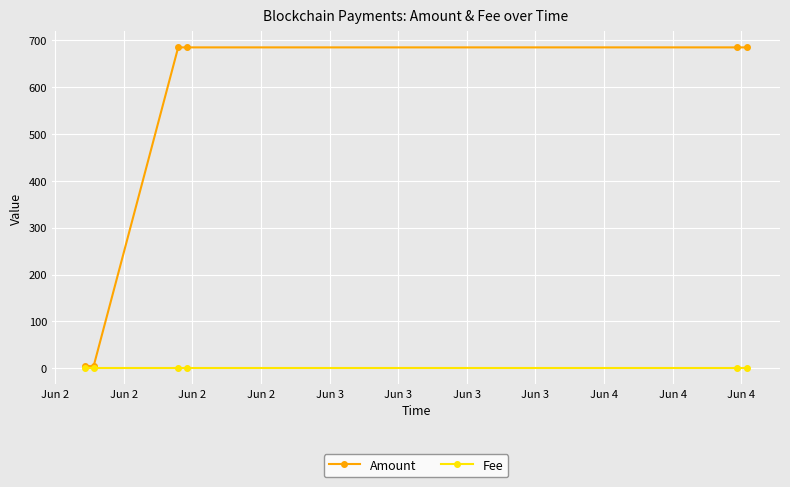

List the series in order of their peak value, highest first.

Amount, Fee